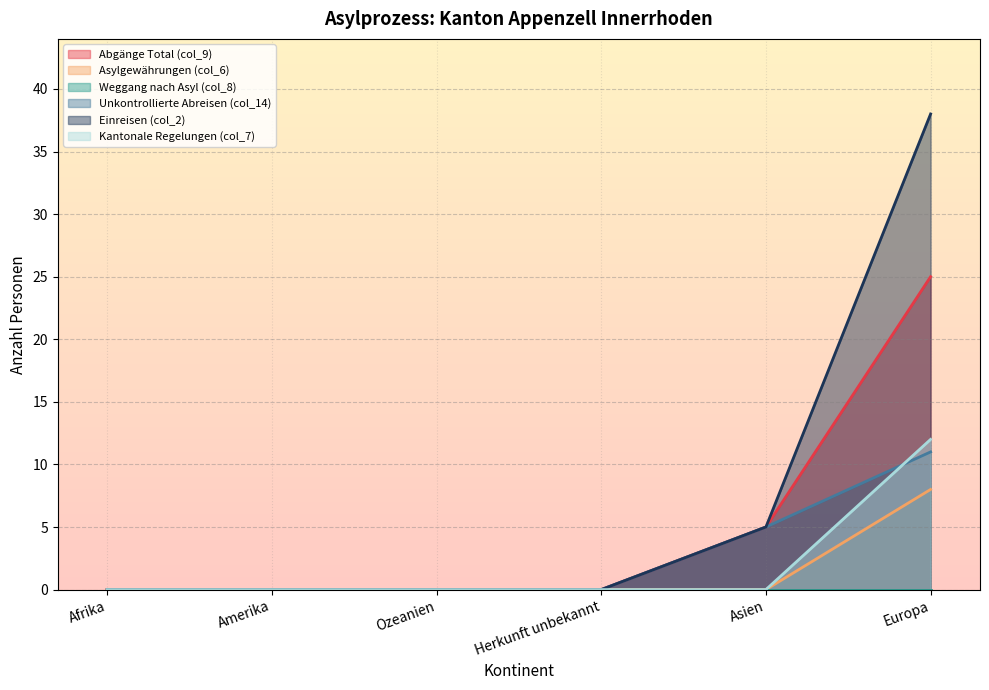

True or false: Einreisen (col_2) and Unkontrollierte Abreisen (col_14) intersect in this chart.

False